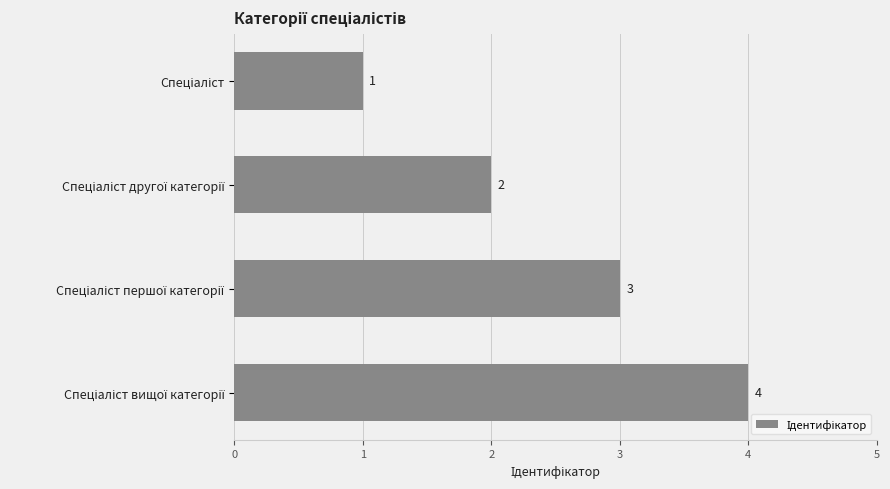

What is the greatest value displayed?

4